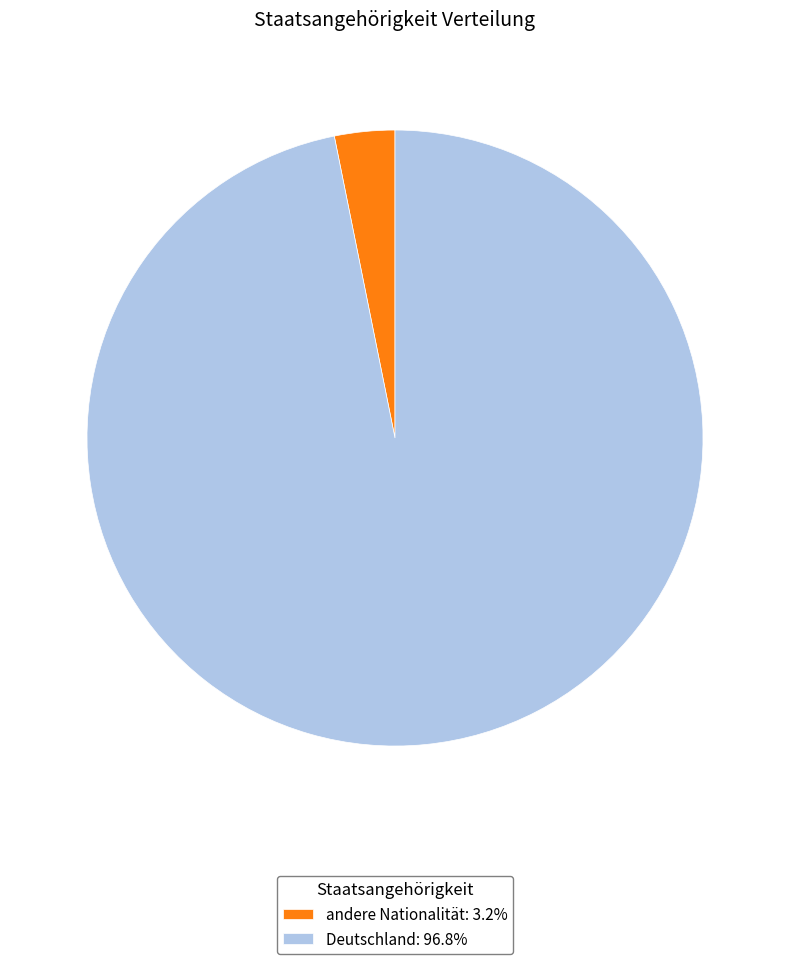

Which slice is the largest?

Deutschland